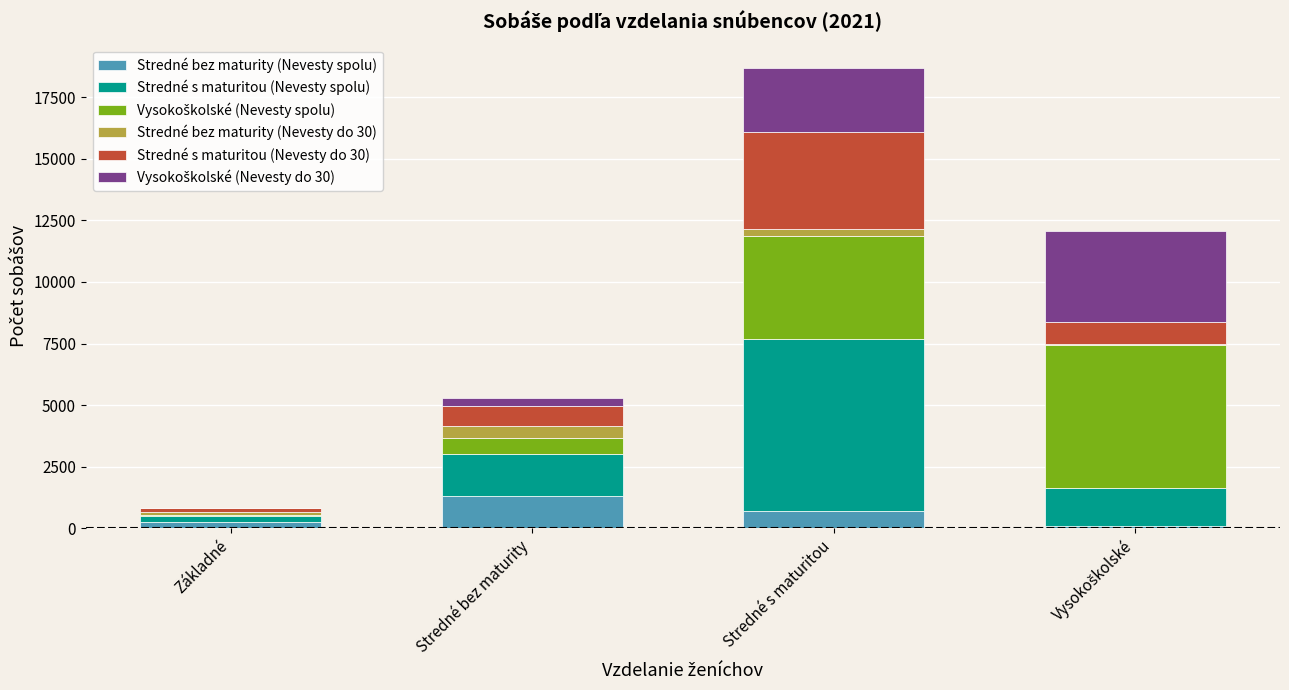

At which category is the sum across all series the highest?

Stredné s maturitou